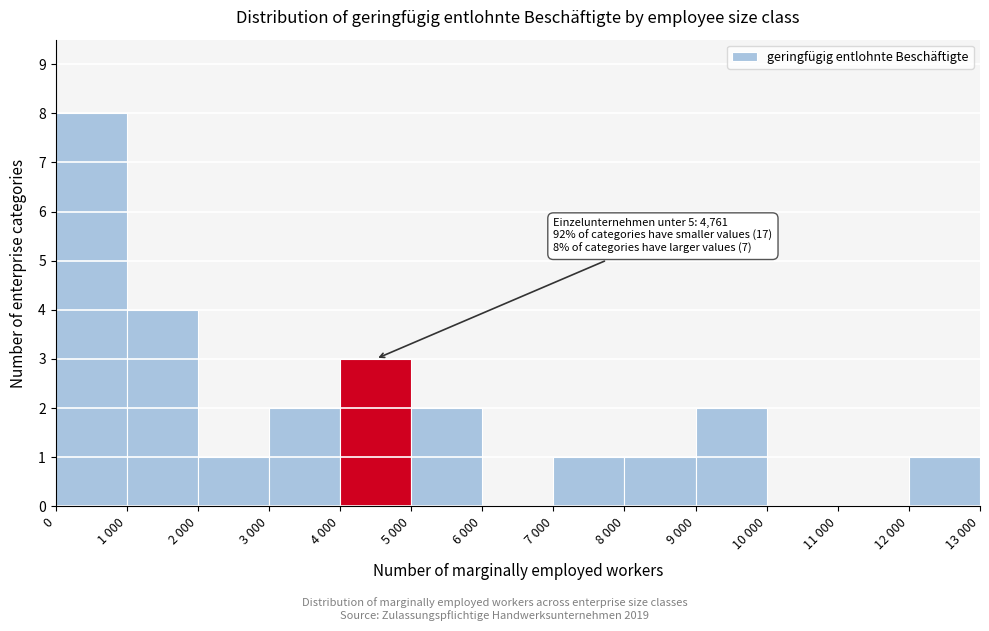

Reading left to right, what are all the values shown in this chart?

0=8	1 000=4	2 000=1	3 000=2	4 000=3	5 000=2	6 000=0	7 000=1	8 000=1	9 000=2	10 000=0	11 000=0	12 000=1